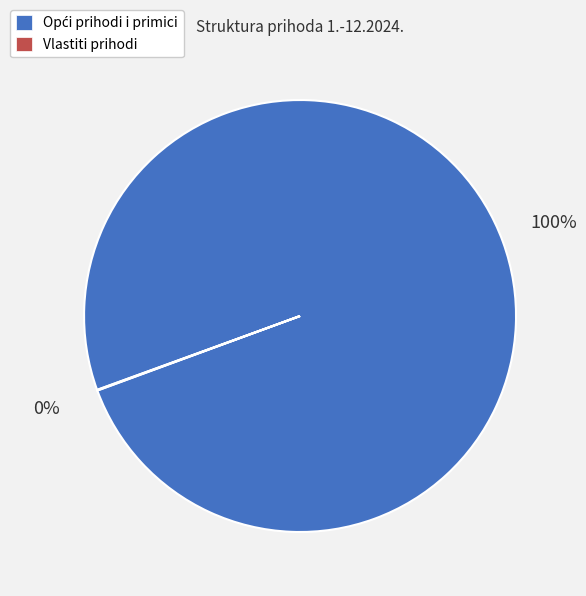

Is there any slice that represents more than half of the pie?

Yes